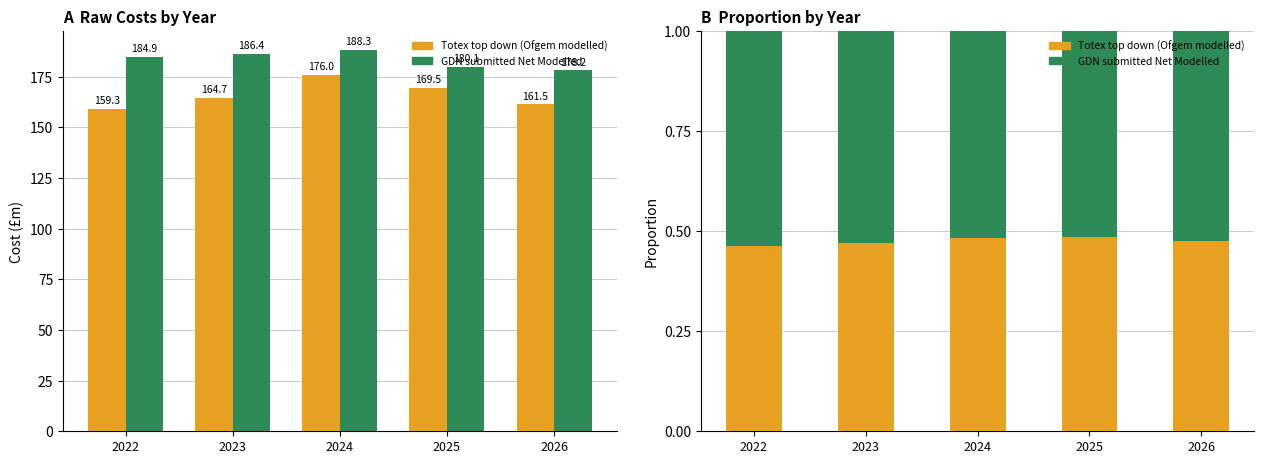

True or false: GDN submitted Net Modelled has a value of 0.1 at 2022.

False